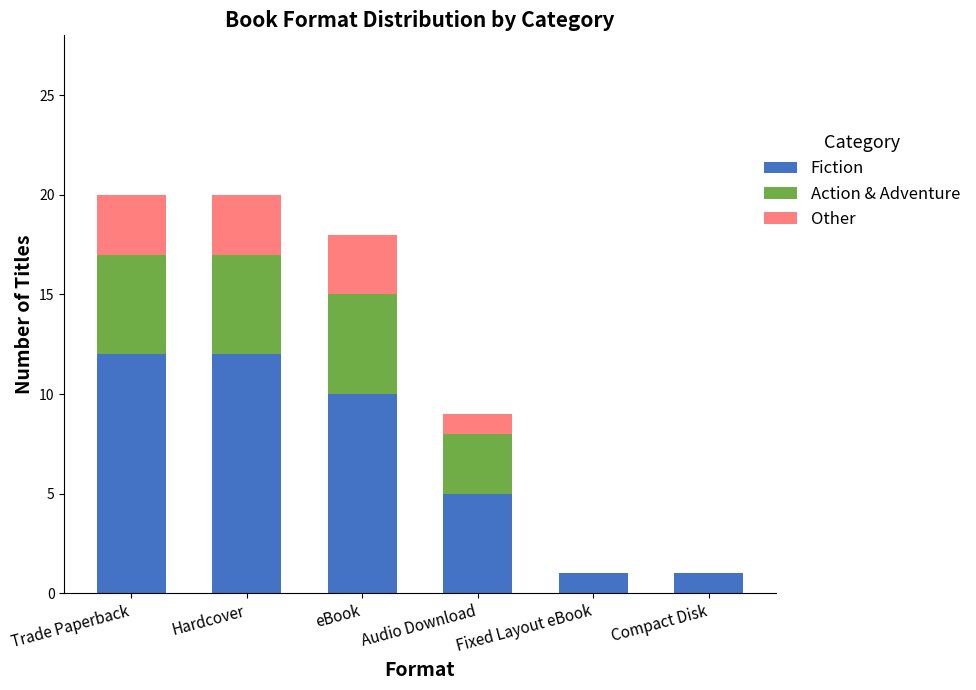

What is the total value across all series at Audio Download?

9